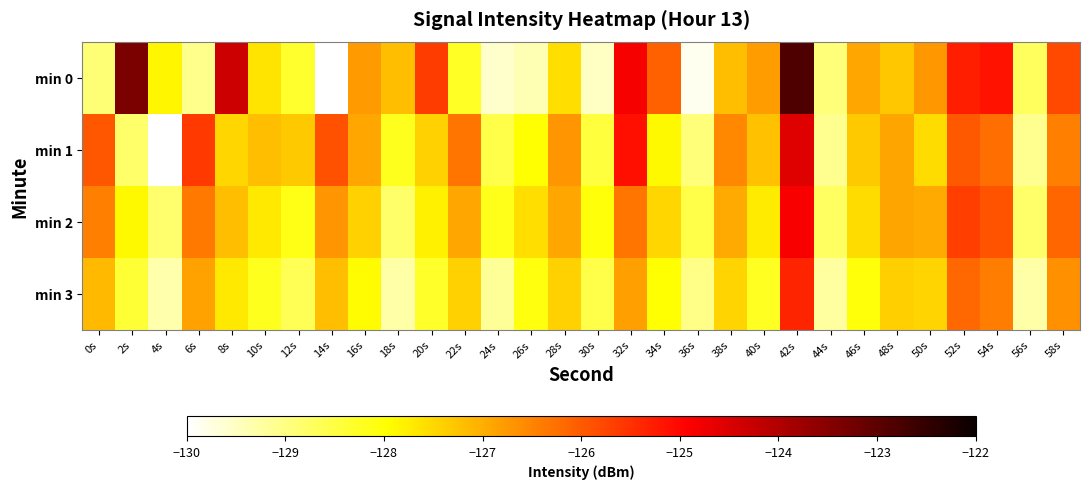

Which has a higher value, 2s or 6s?

2s